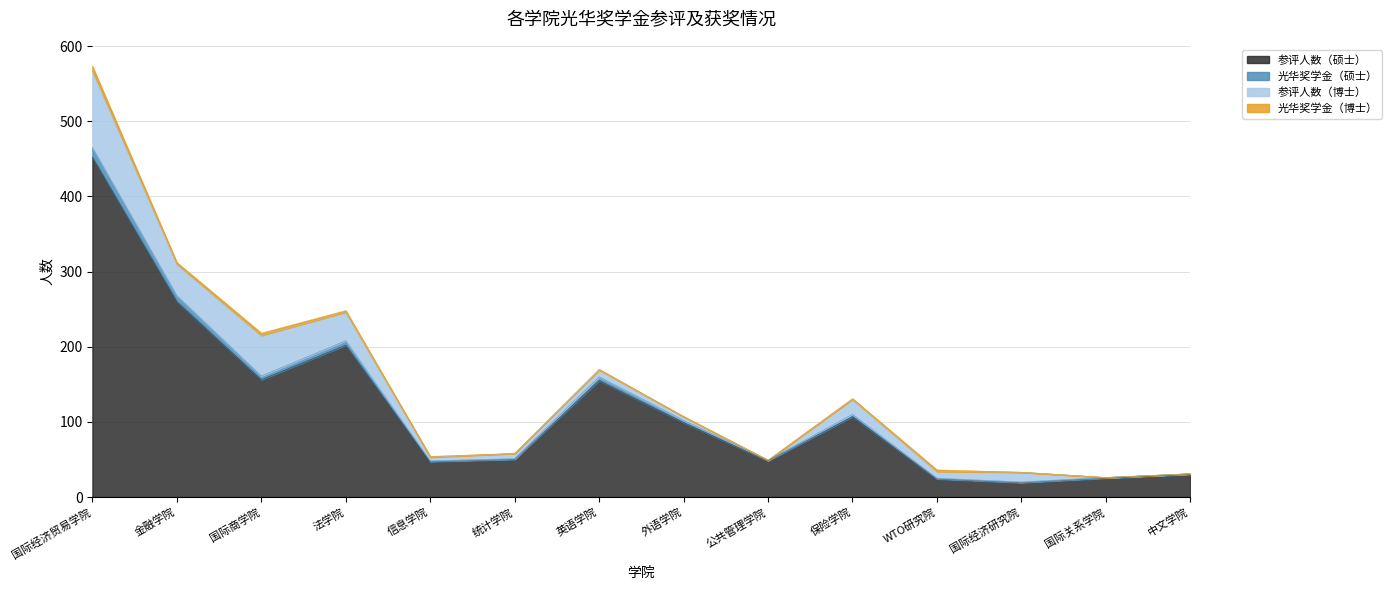

What position from the left is 国际经济研究院?

12